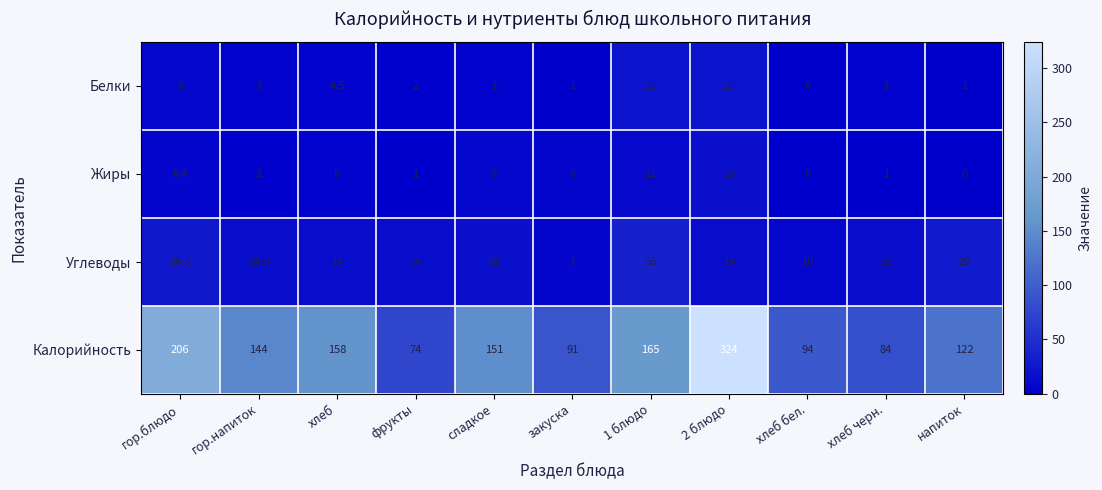

At which label does Белки first exceed 3?

гор.блюдо